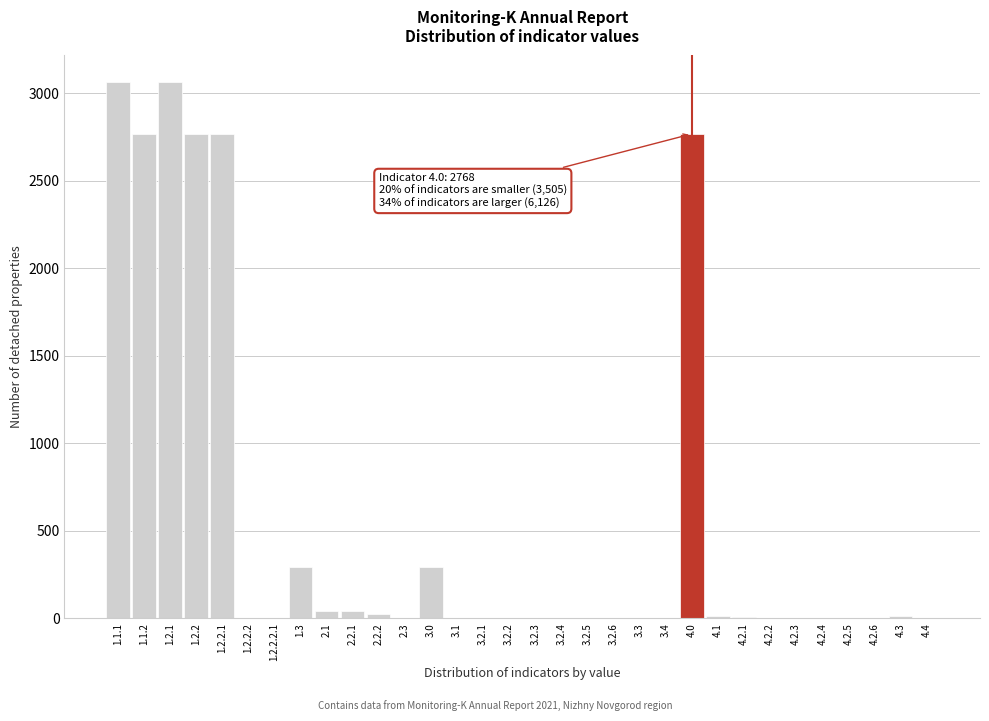

What is the sum of all values?

17935